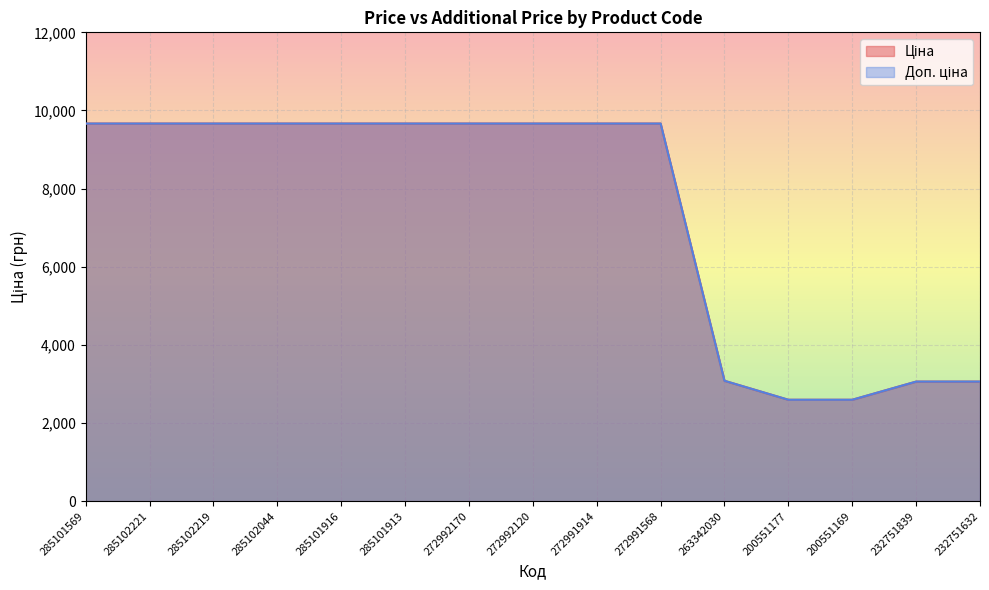

Which category has the lowest value in the Ціна series?

200551177